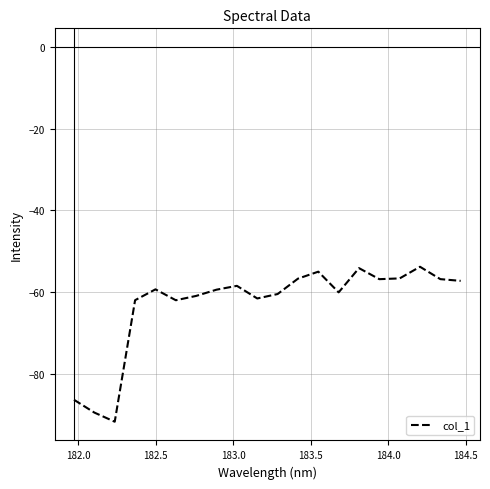

What is the difference between the maximum and minimum values?

38.0